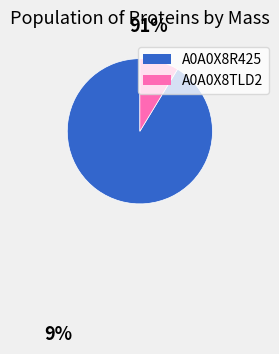

Is there any slice that represents more than half of the pie?

Yes